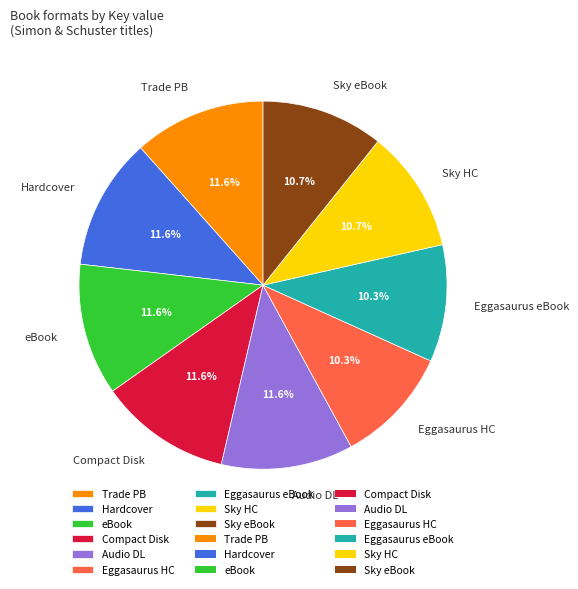

Do Compact Disk and Sky eBook together represent more than half of the pie?

No